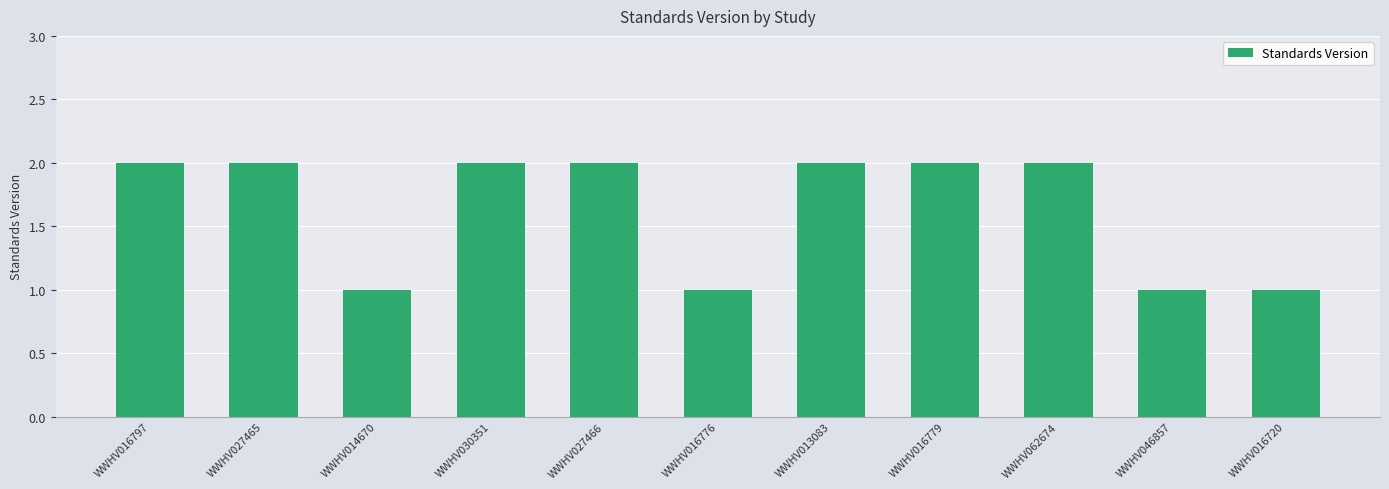

What is the sum of all values?

18